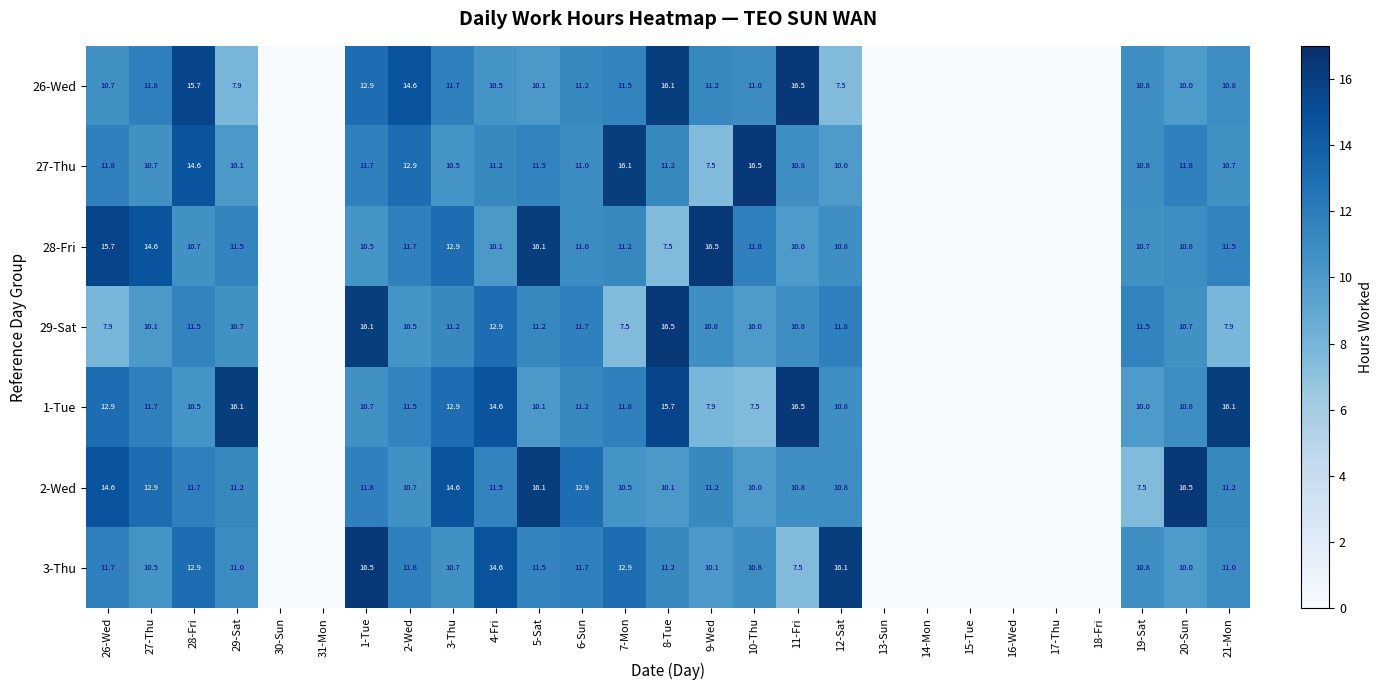

The 26-Wed series shows 19.2 at 3-Thu. True or false?

False